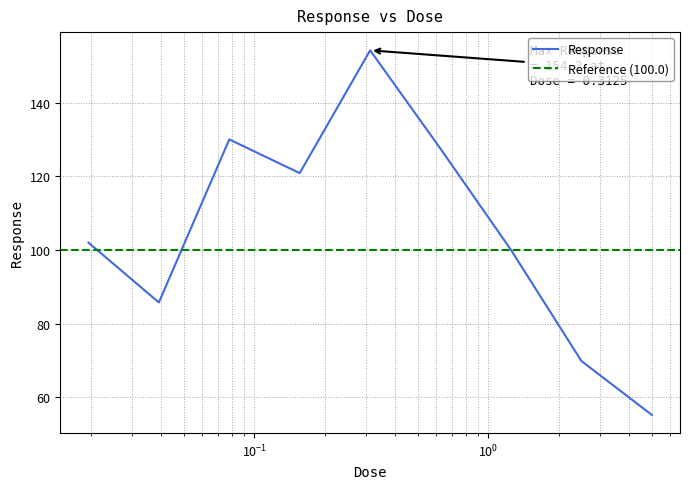

List the labels in order of value, smallest first.

5.0, 2.5, 0.0390625, 1.25, 0.0195312, 0.15625, 0.625, 0.078125, 0.3125